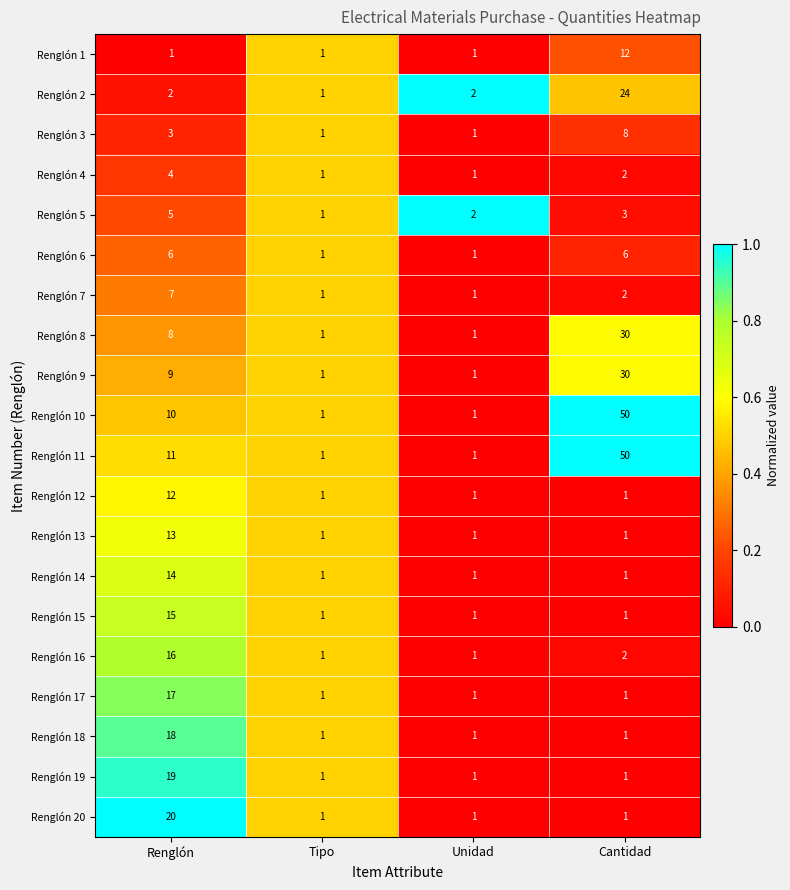

Between Renglón and Unidad, which series saw the biggest shift?

Renglón 20